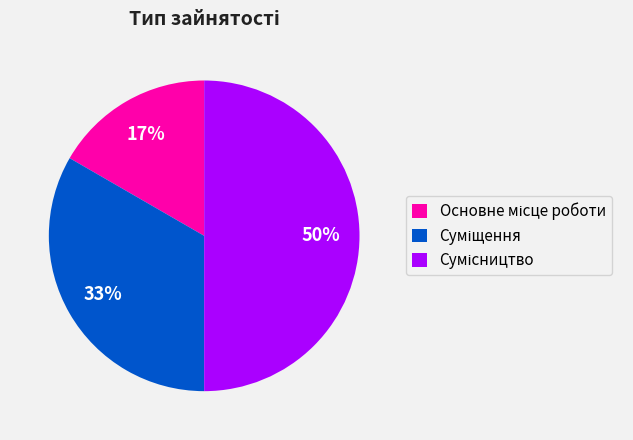

To the nearest percent, what is the average slice percentage?

33%